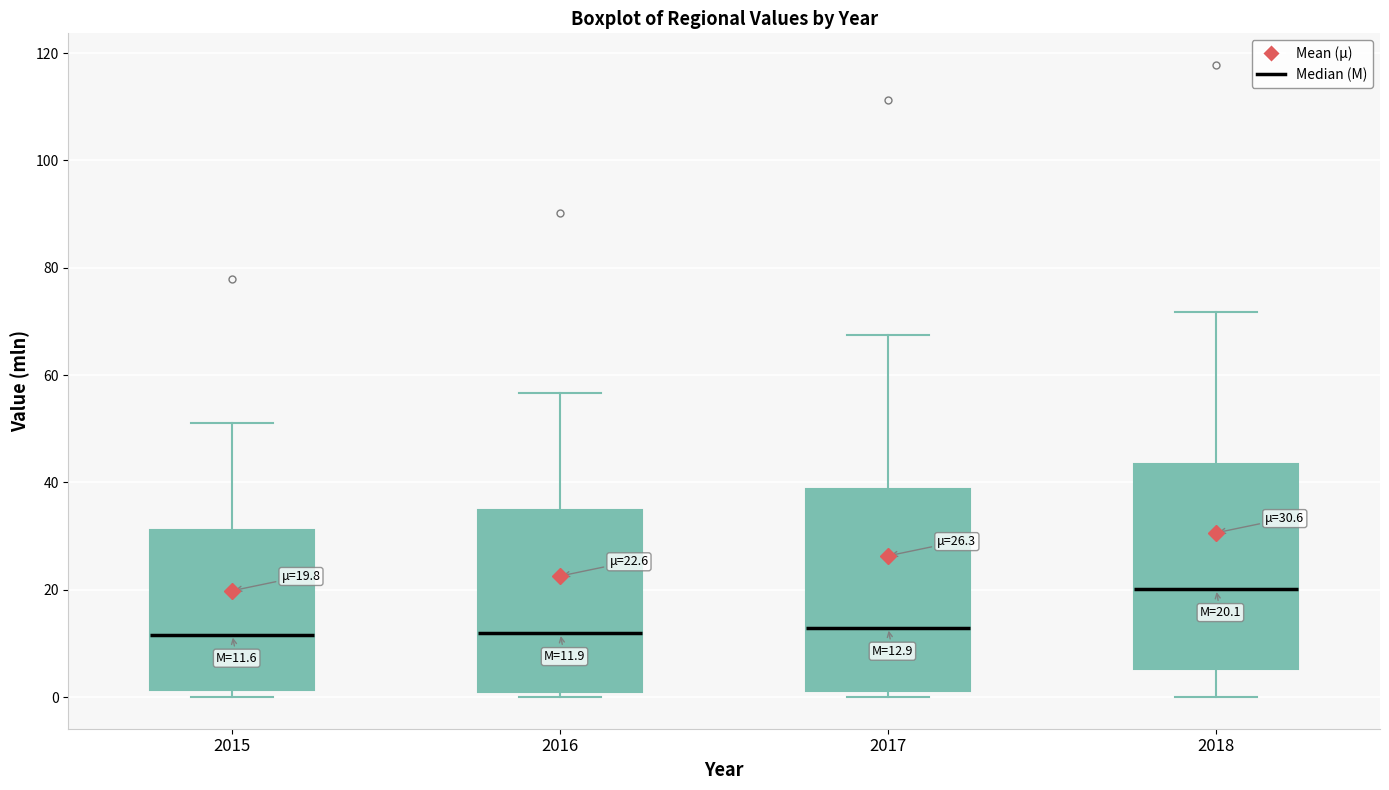

Which box has the highest median line?

2018